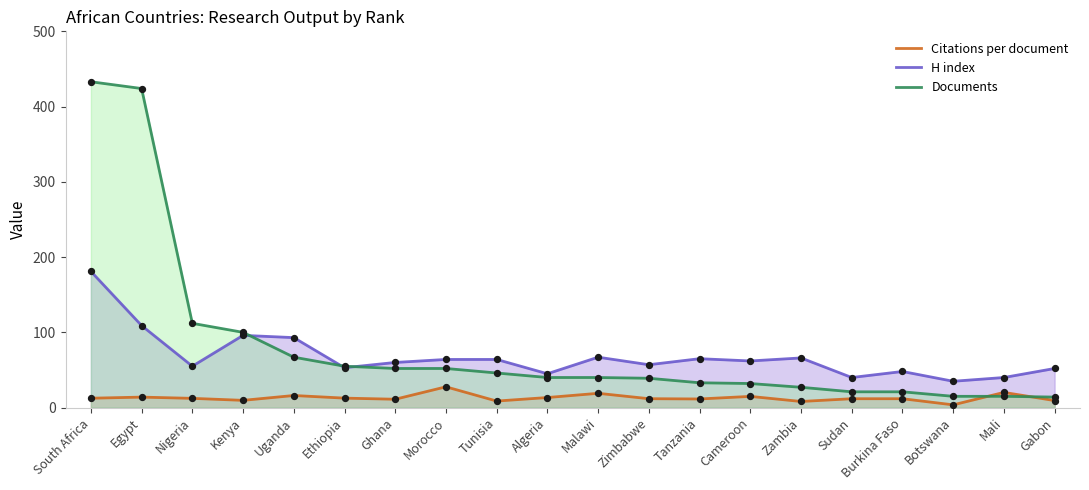

Is the value of Documents at Morocco greater than the value of H index at Malawi?

No